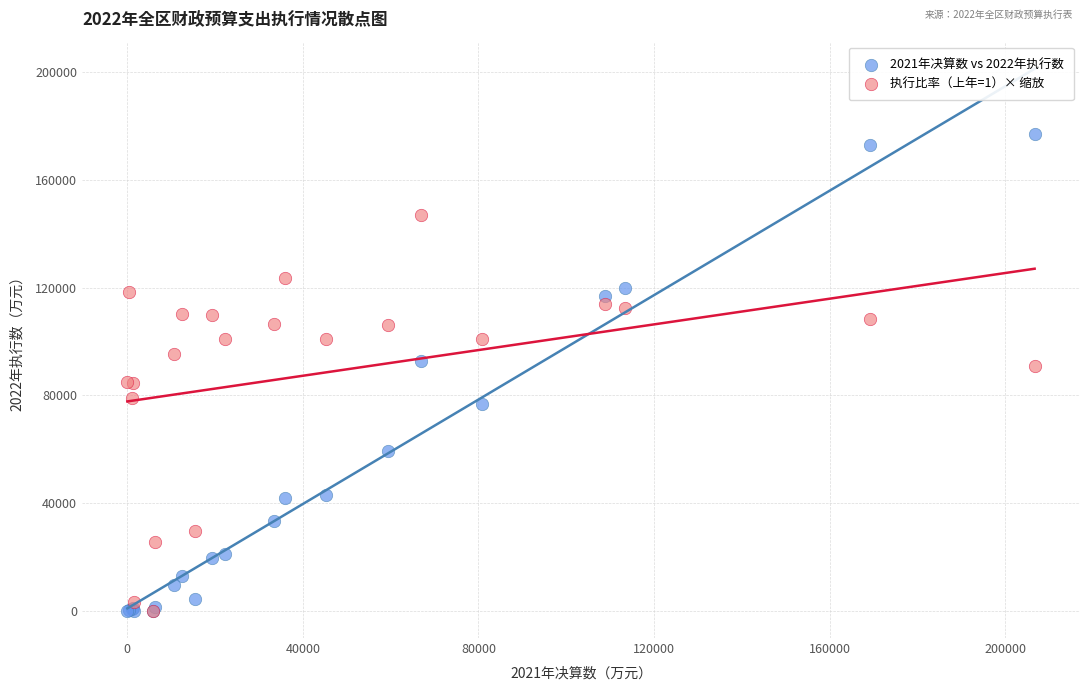

What are all the series names shown in the legend?

2021年决算数 vs 2022年执行数, 执行比率（上年=1）× 缩放